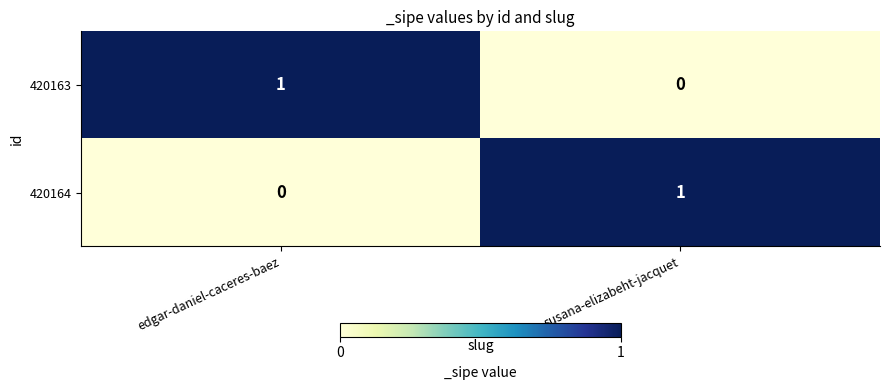

The value of 420163 at susana-elizabeht-jacquet is 0. True or false?

True